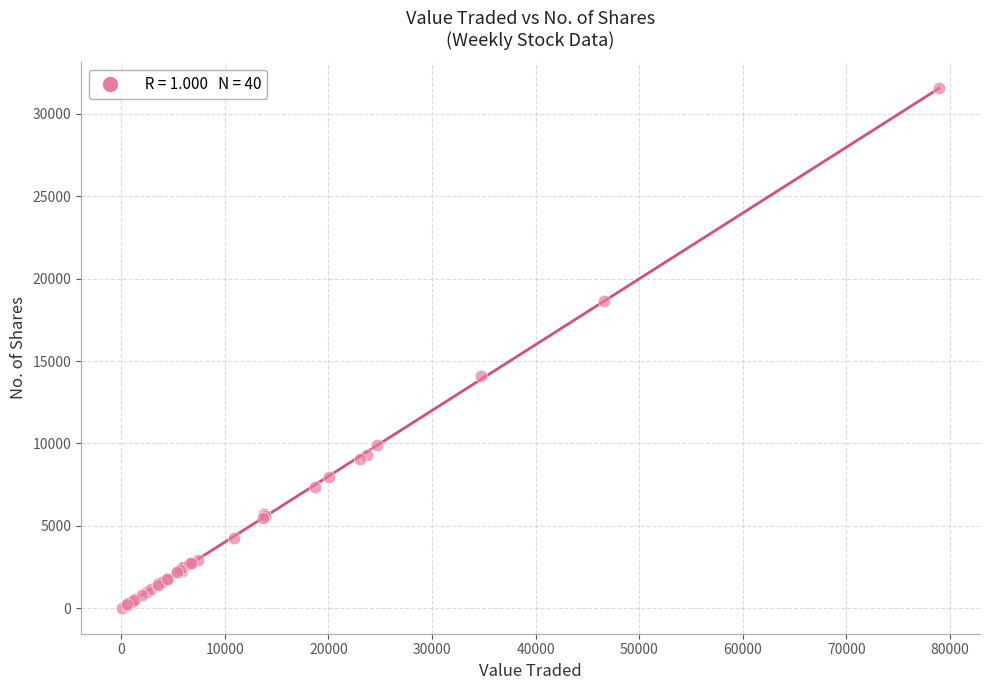

What Y value in the scatter plot is closest to 15790?

14101